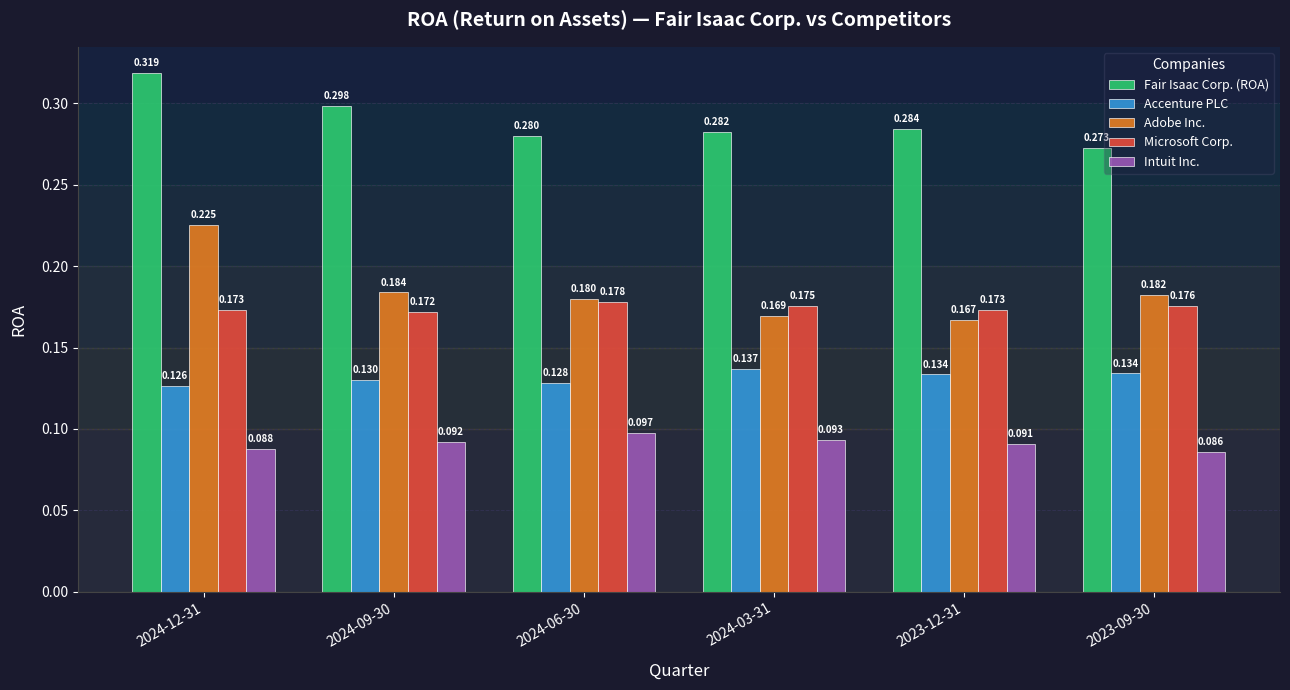

Between 2024-12-31 and 2024-03-31, which series saw the biggest shift?

Adobe Inc.